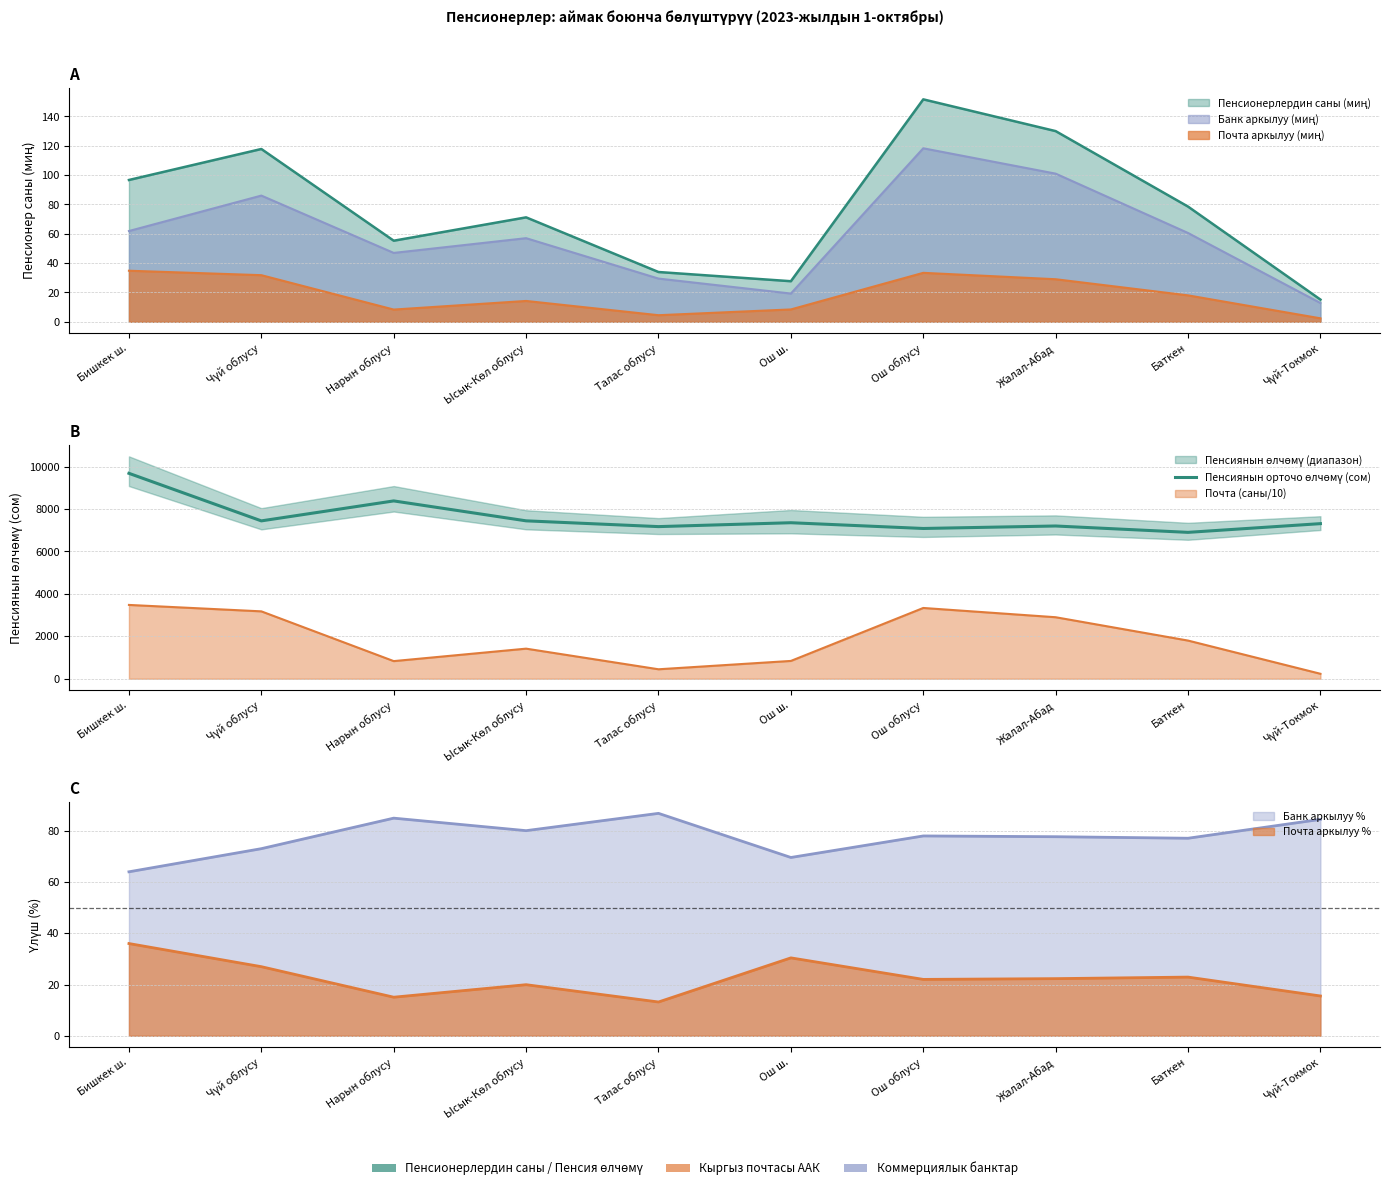

List the labels in order of value, largest first.

Бишкек ш., Нарын облусу, Ысык-Көл облусу, Чүй облусу, Ош ш., Чүй-Токмок, Жалал-Абад, Талас облусу, Ош облусу, Баткен